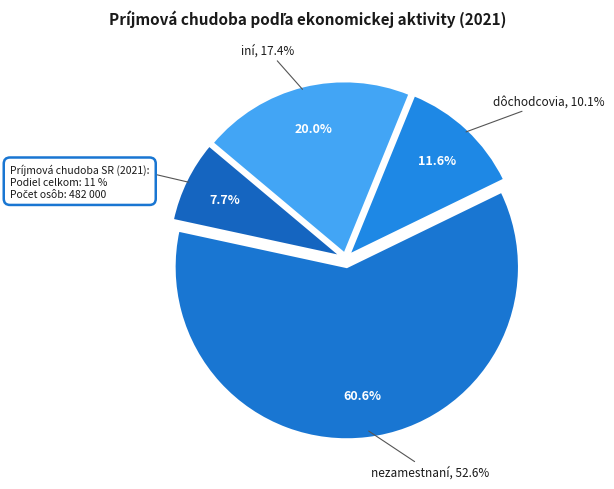

How many slices are in this pie chart?

4